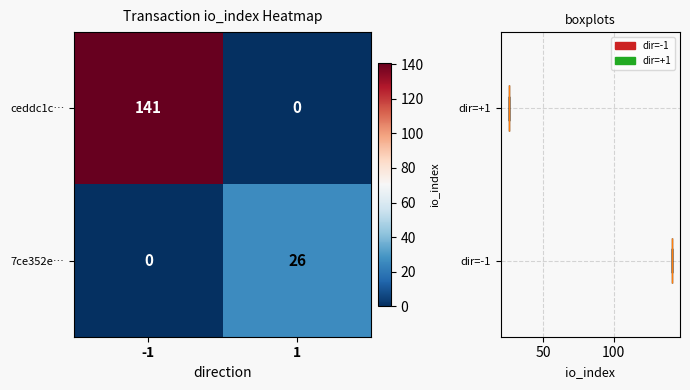

How many data points does each series have?

2